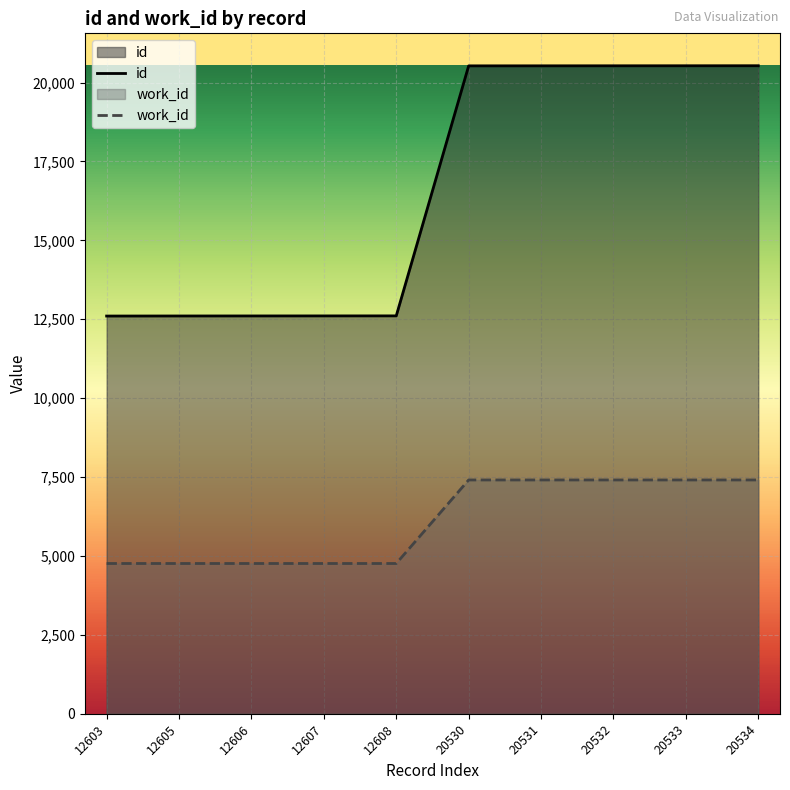

The value of id at 12606 is 12606. True or false?

True